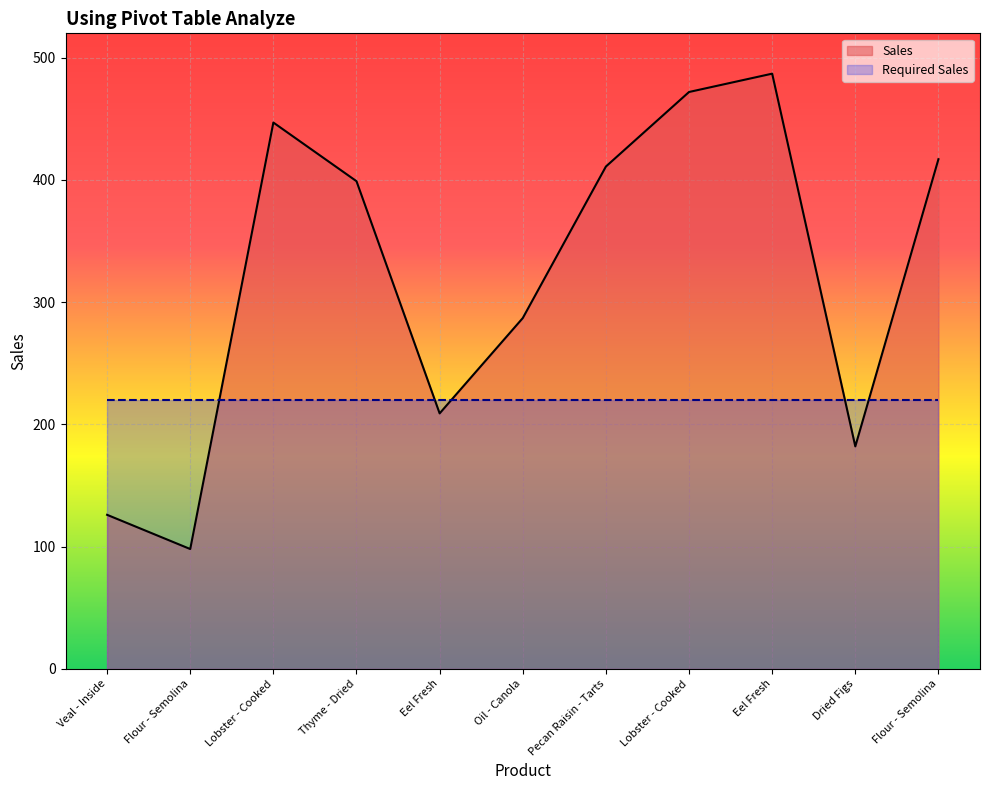

Is it true that the value at Flour - Semolina is 44?

False